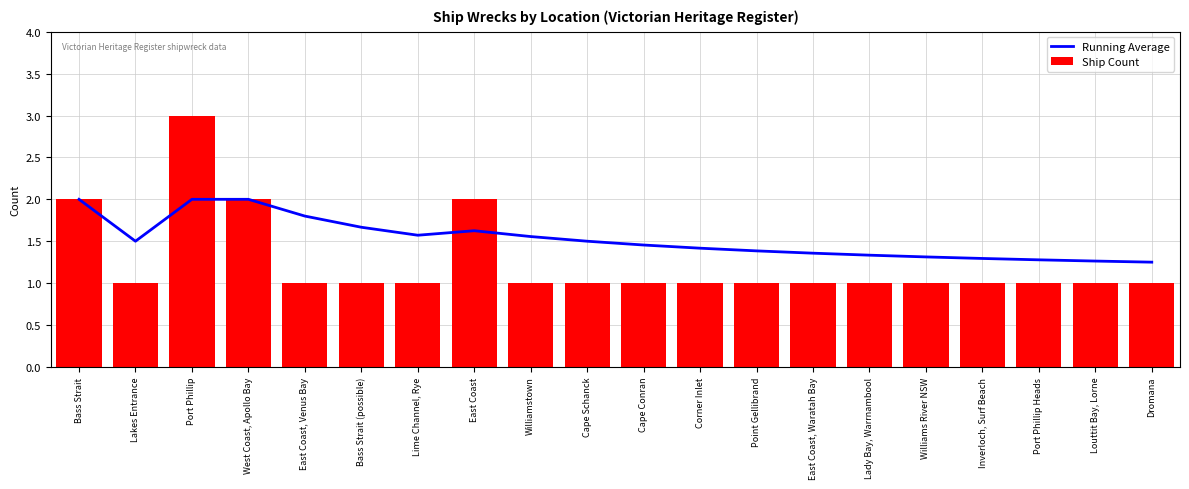

At which category does the chart reach its peak across all series?

Port Phillip